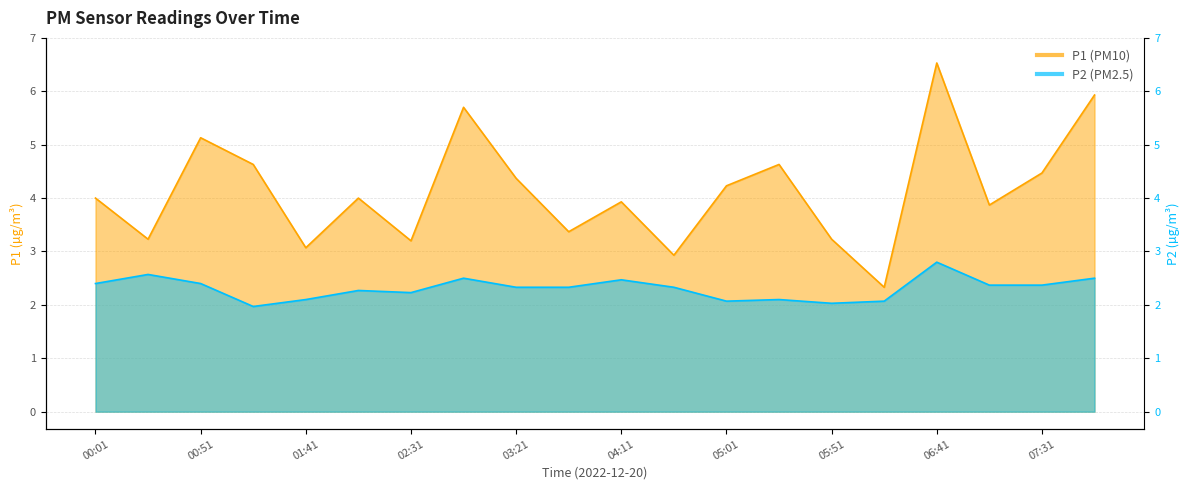

Where is the first local minimum for P1?

00:26